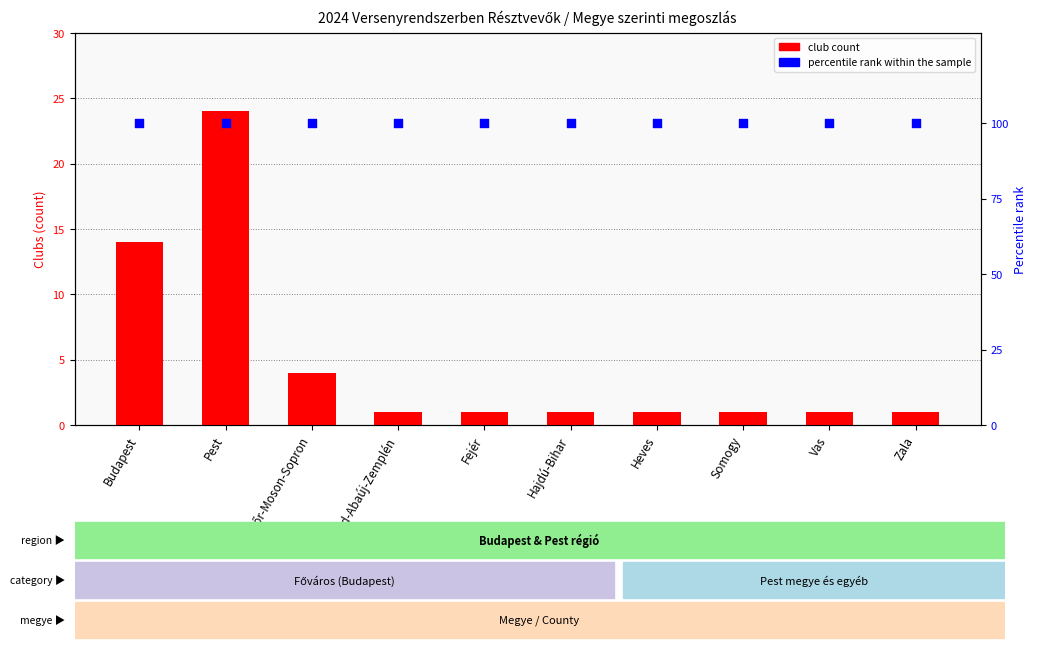

Which series has the widest spread of Y values?

Club count